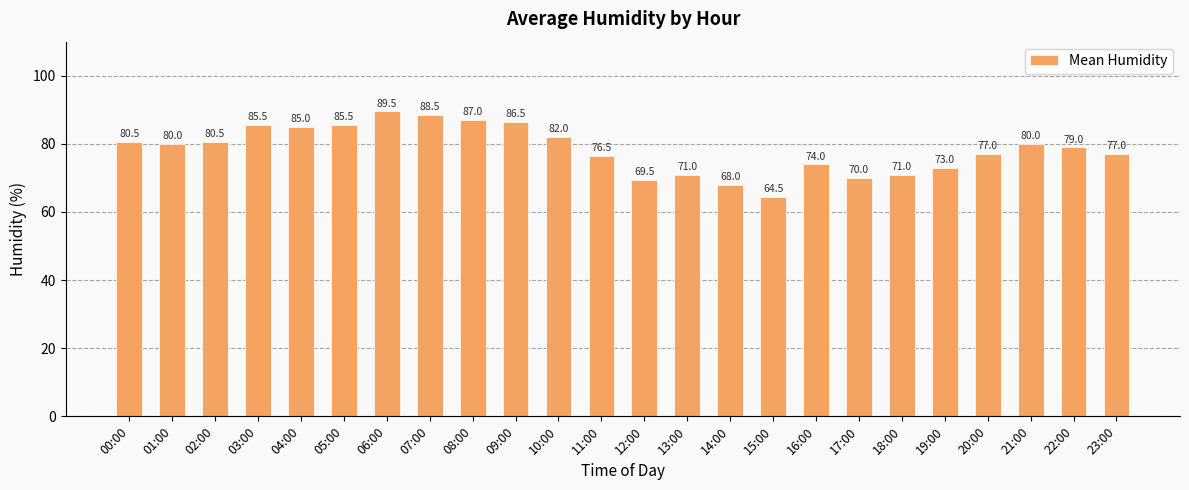

What is the sum of all values?

1881.0